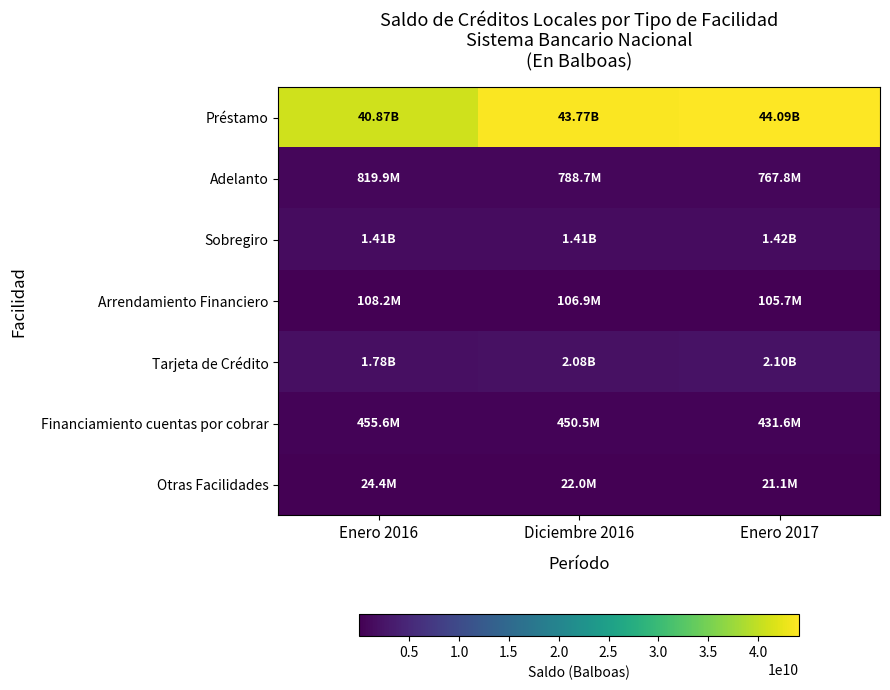

What is the difference between the highest and lowest values at Enero 2017?

44067116096.6